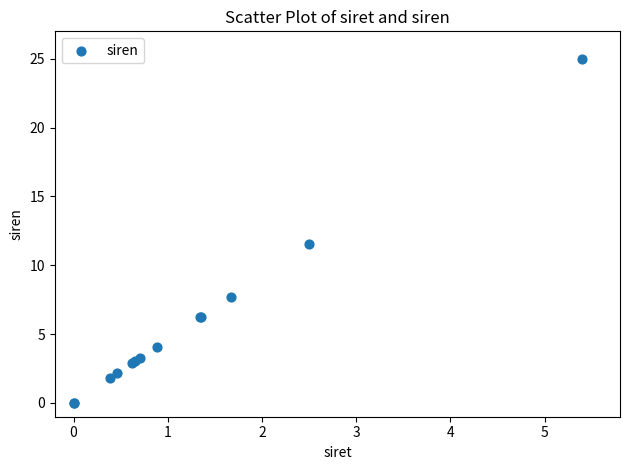

What Y value in the scatter plot is closest to 12?

11.5